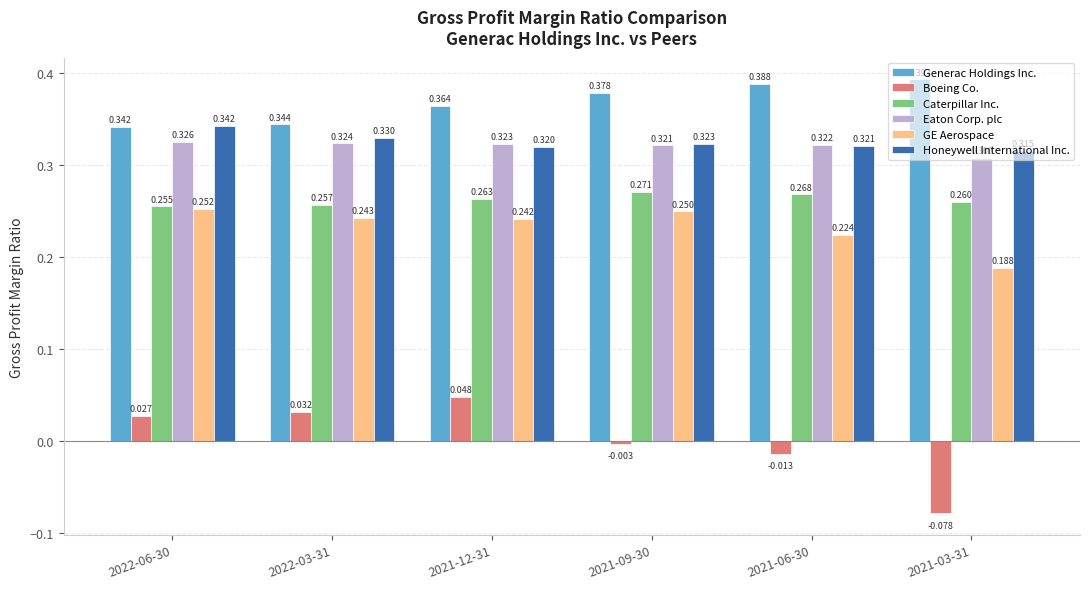

Which series has the widest spread of values?

Boeing Co.